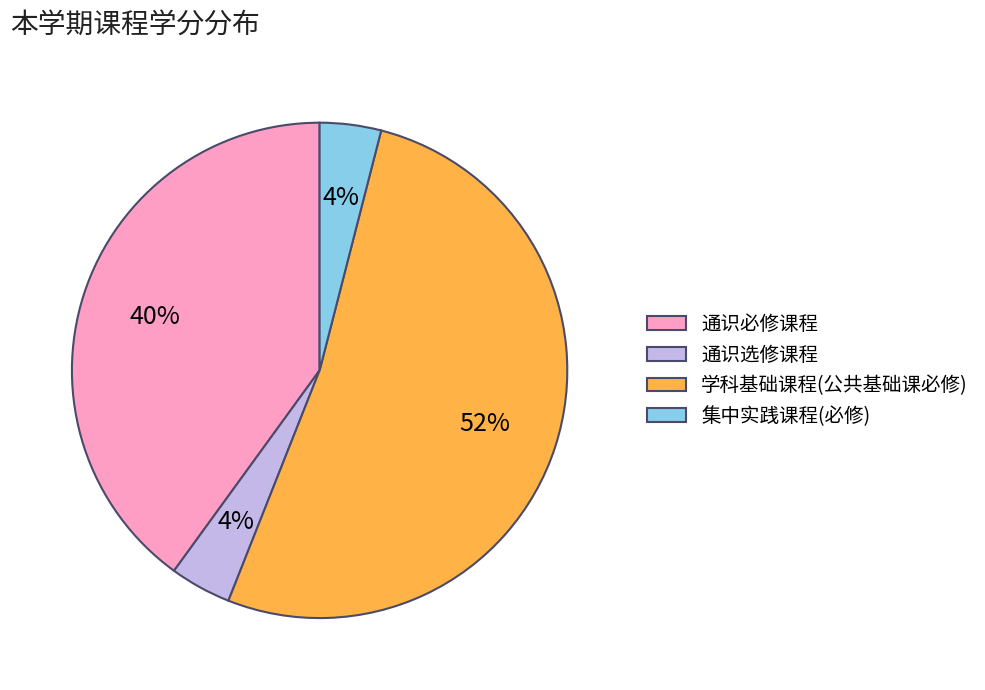

The 集中实践课程(必修) slice represents 14% of the pie. True or false?

False